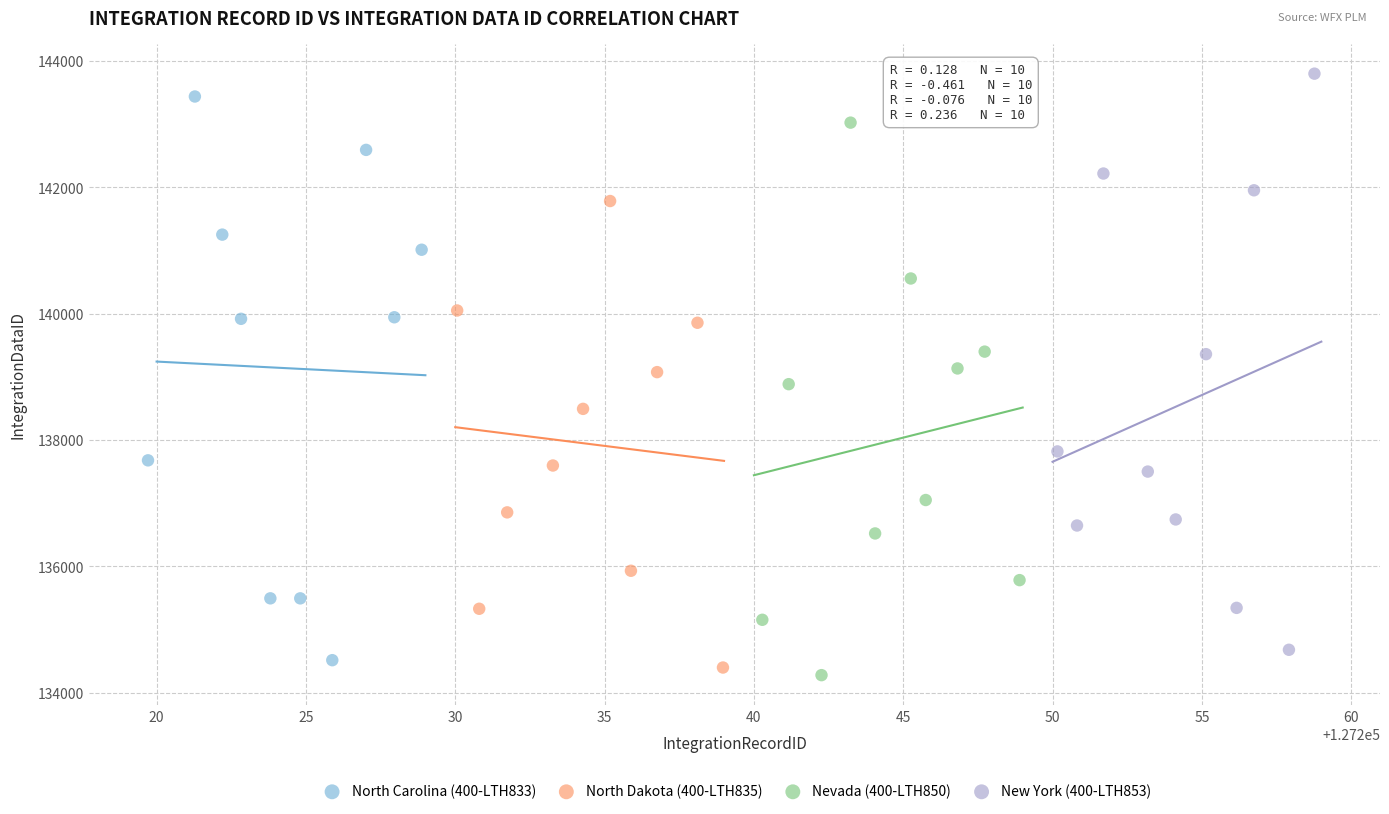

Which series contains the highest Y value?

New York (400-LTH853)